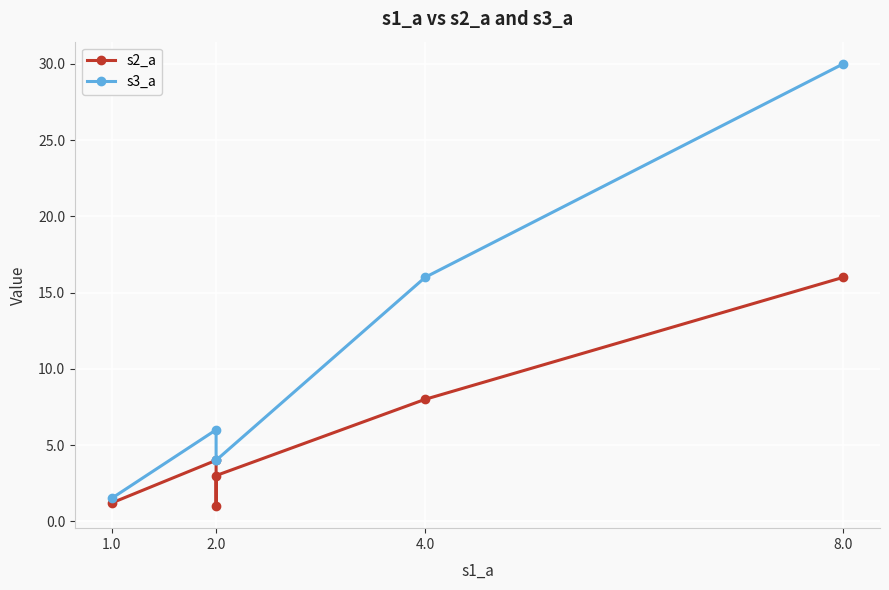

True or false: s3_a and s2_a cross at least once.

False